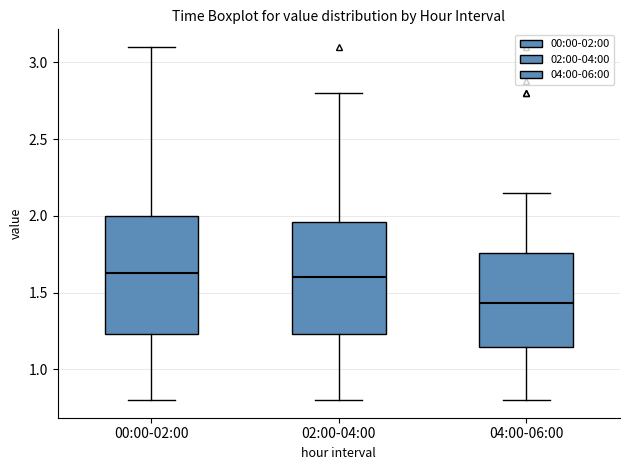

Reading left to right, read every box against the y-axis: the position of its median line, the range the box covers, and the ends of its whiskers. The values are not printed on the chart, so give them approximately, as read against the axis.

00:00-02:00: median 1.65, box 1.25 to 2.00, whiskers 0.80 to 3.10
02:00-04:00: median 1.60, box 1.25 to 1.95, whiskers 0.80 to 2.80
04:00-06:00: median 1.45, box 1.15 to 1.75, whiskers 0.80 to 2.15